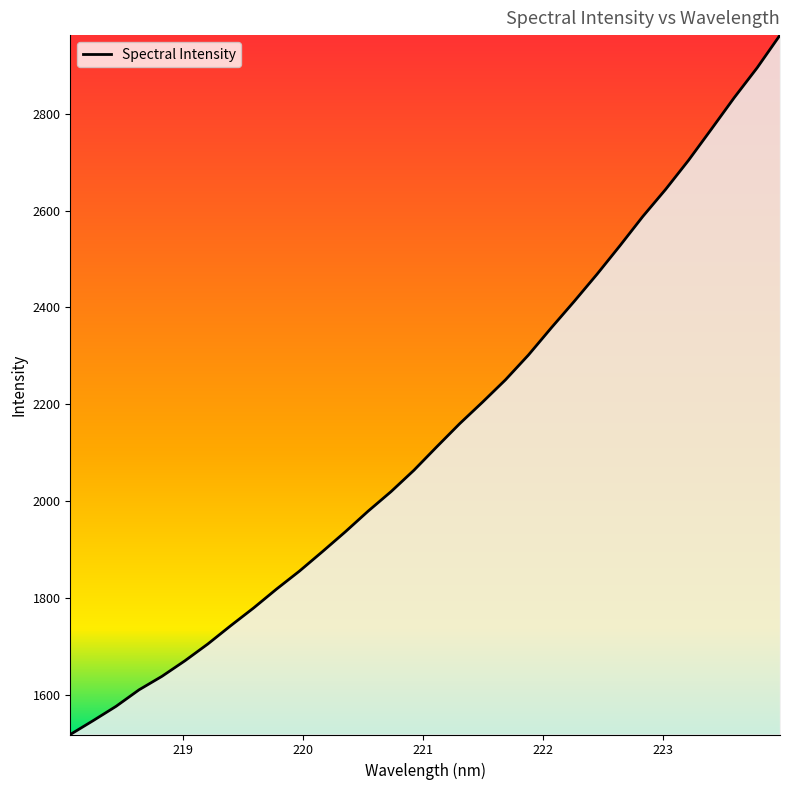

What is the minimum value shown in the chart?

1517.5